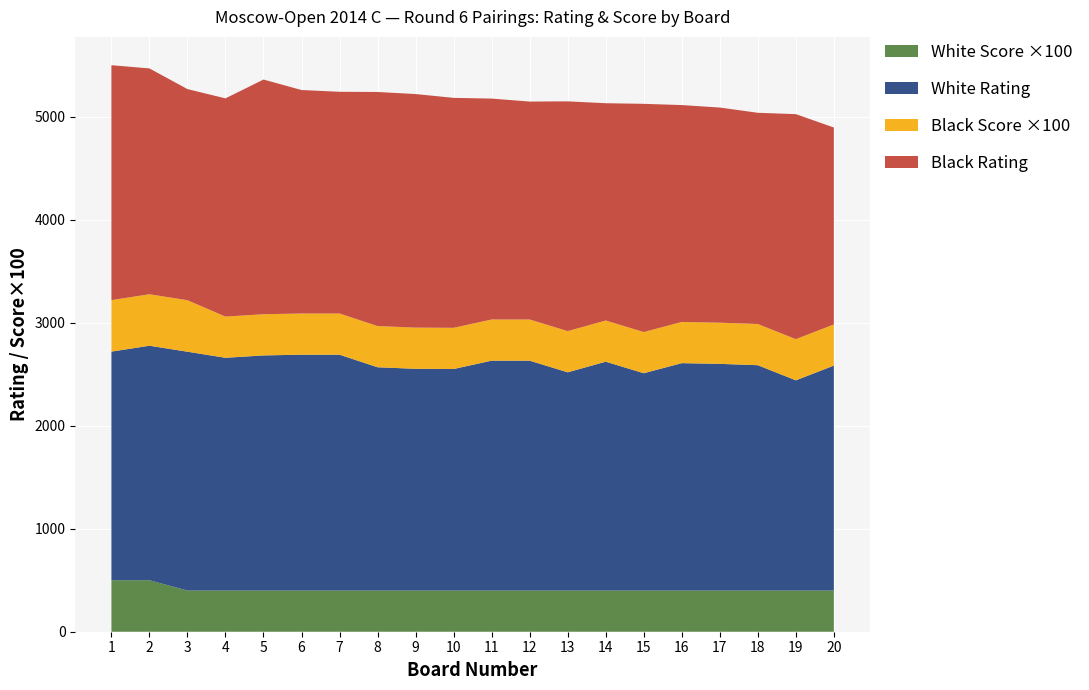

Reading left to right, extract all data points from this chart.

White Rating: 2220	2277	2319	2260	2283	2290	2290	2168	2153	2151	2232	2232	2119	2222	2110	2208	2201	2188	2041	2184
Black Rating: 2281	2193	2050	2119	2279	2170	2153	2273	2268	2233	2145	2116	2231	2110	2216	2106	2089	2051	2185	1912
White Points: 5	5	4	4	4	4	4	4	4	4	4	4	4	4	4	4	4	4	4	4
Black Points: 5	5	5	4	4	4	4	4	4	4	4	4	4	4	4	4	4	4	4	4